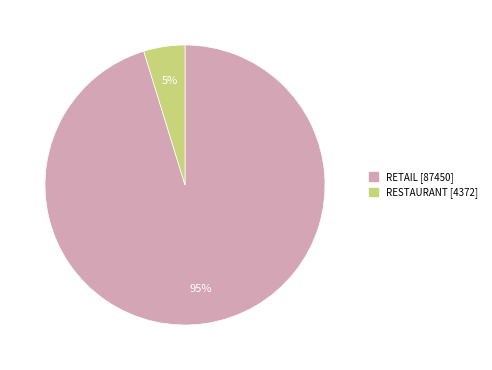

To the nearest percent, what is the average slice percentage?

50%